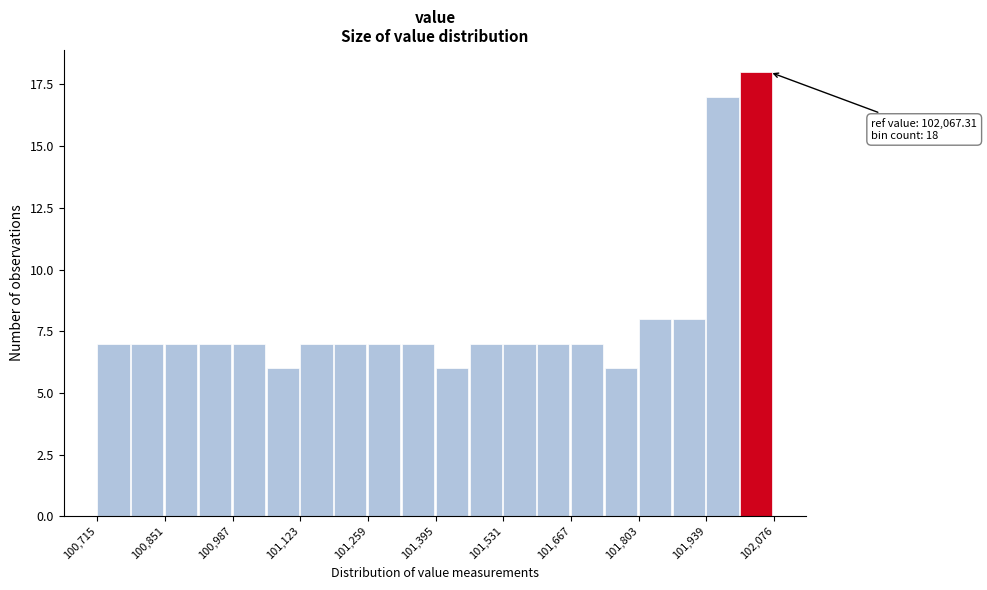

Read against the x-axis, roughly where is the centre of the tallest bar?

102040